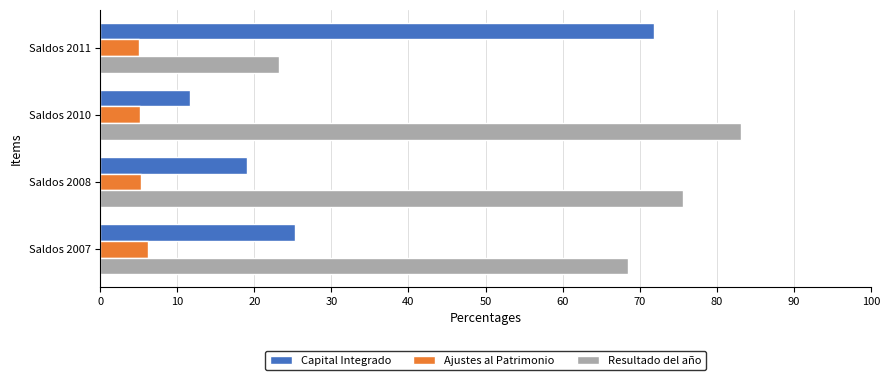

Which category has the highest value in the Capital Integrado series?

Saldos 2011